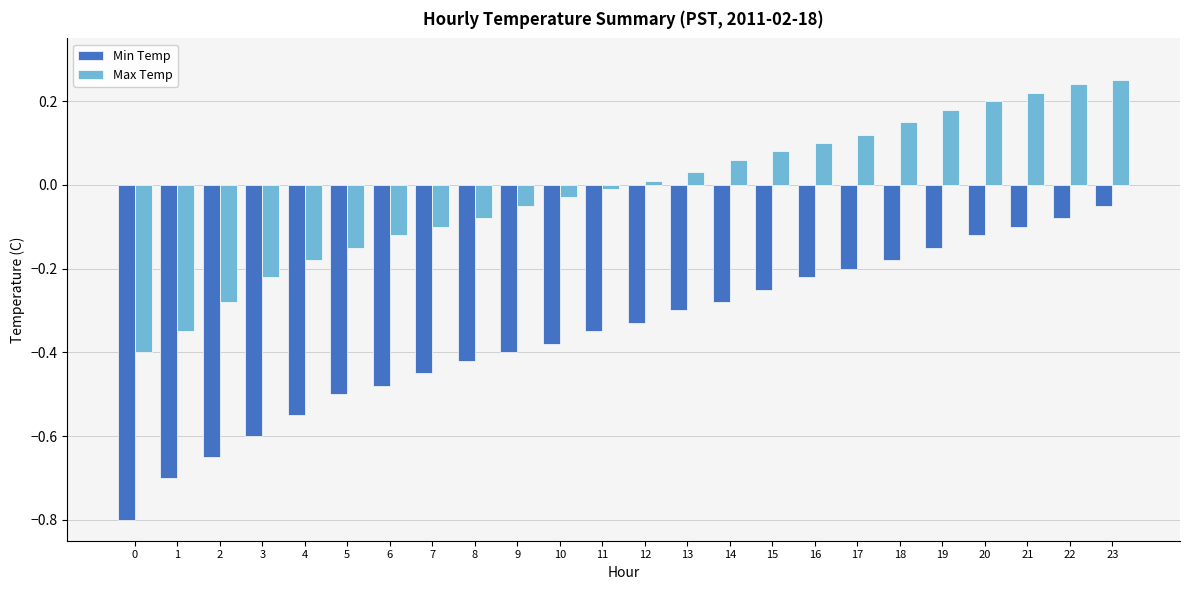

How many groups of bars are there?

24